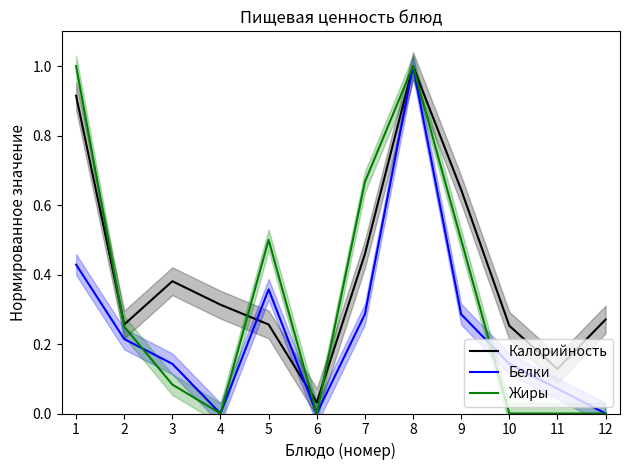

List the labels in order of Белки value, smallest first.

4, 6, 12, 11, 3, 10, 2, 7, 9, 5, 1, 8